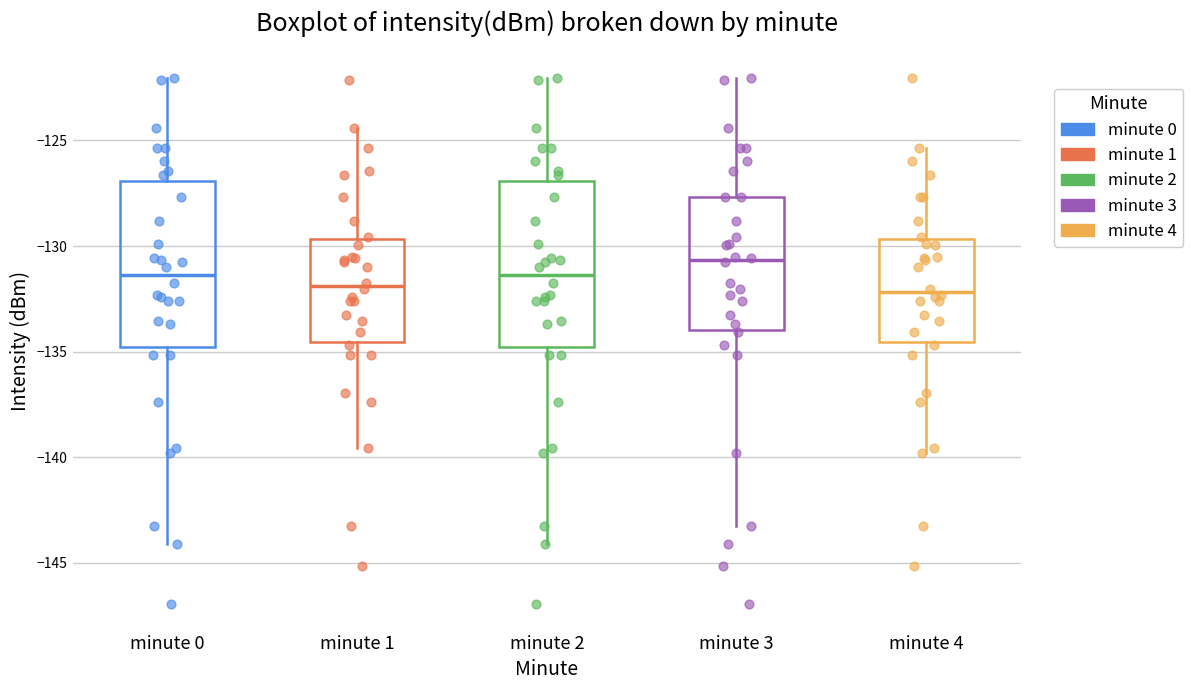

Reading left to right, read every box against the y-axis: the position of its median line, the range the box covers, and the ends of its whiskers. The values are not printed on the chart, so give them approximately, as read against the axis.

minute 0: median -131.5, box -135.0 to -127.0, whiskers -144.0 to -122.0
minute 1: median -132.0, box -134.5 to -129.5, whiskers -139.5 to -124.5
minute 2: median -131.5, box -135.0 to -127.0, whiskers -144.0 to -122.0
minute 3: median -130.5, box -134.0 to -127.5, whiskers -143.5 to -122.0
minute 4: median -132.0, box -134.5 to -129.5, whiskers -140.0 to -125.5